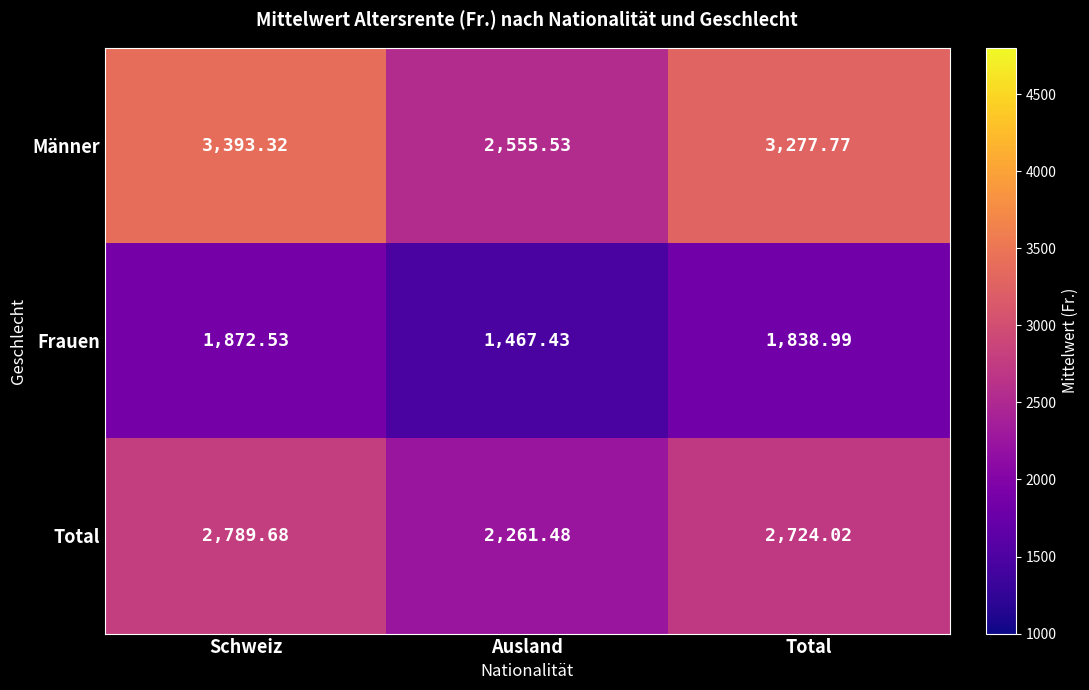

Between Schweiz and Total, which series saw the biggest shift?

Männer